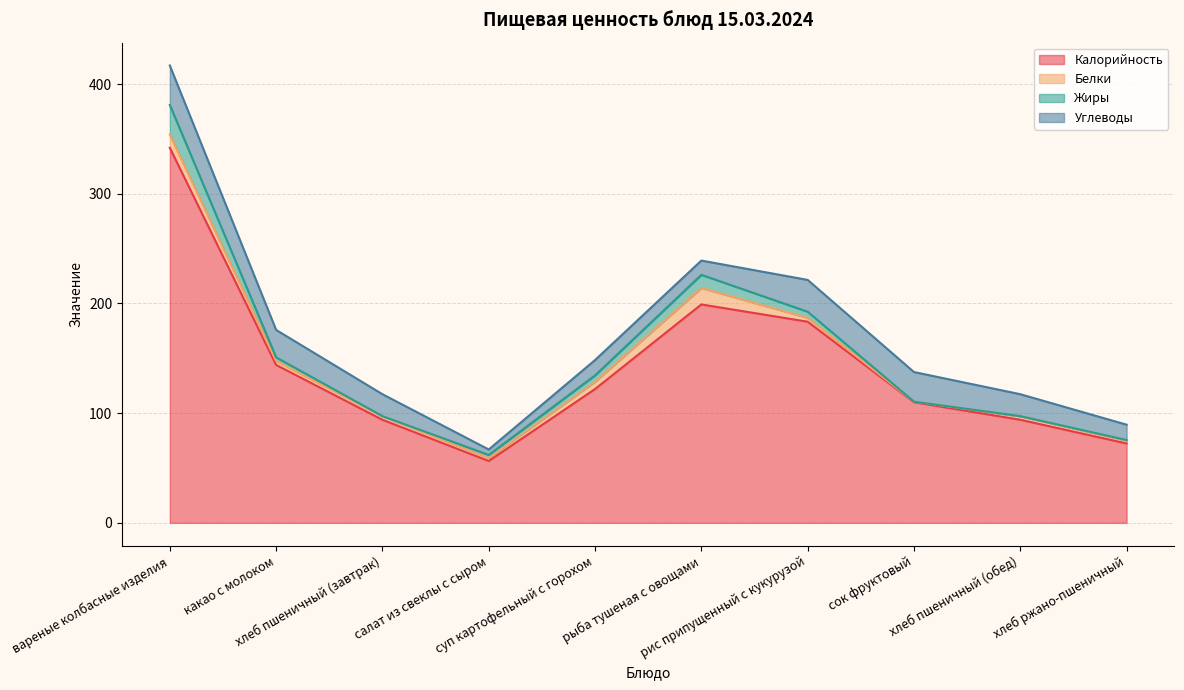

How many lines are shown in the chart?

4